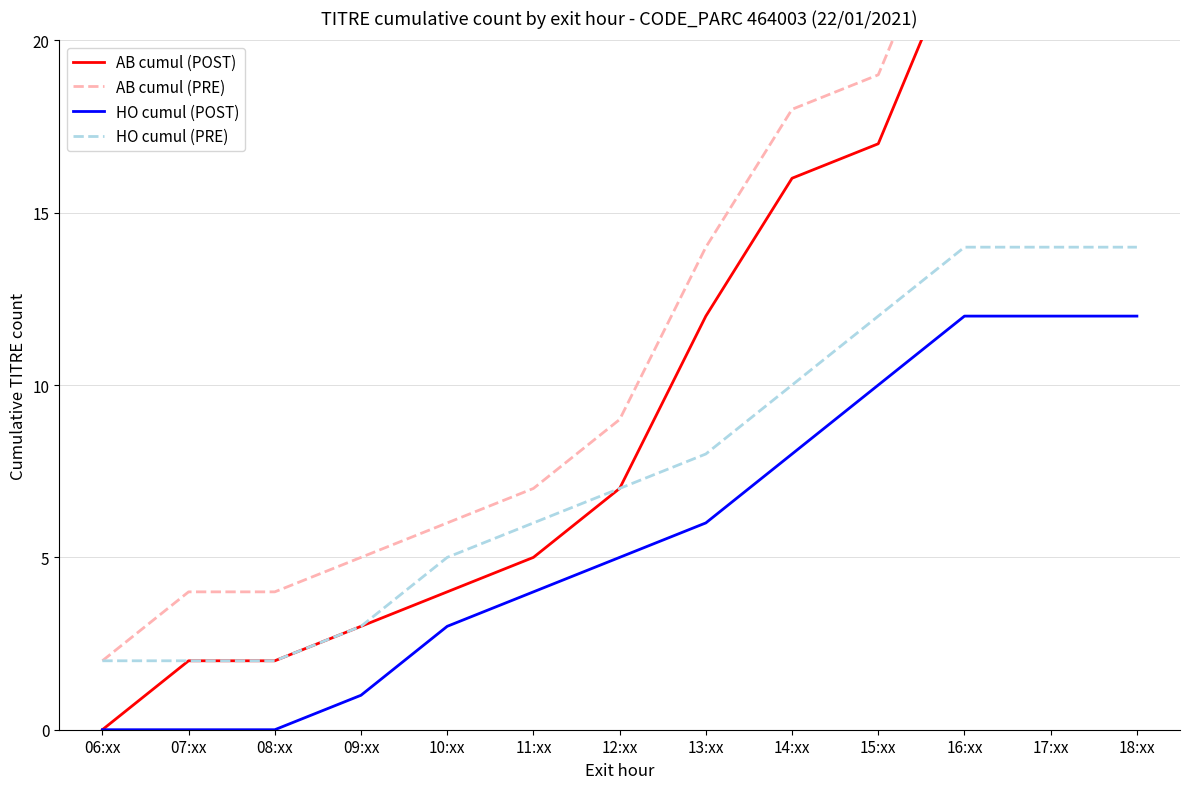

Which category has the highest value in the HO cumul (PRE) series?

16:xx